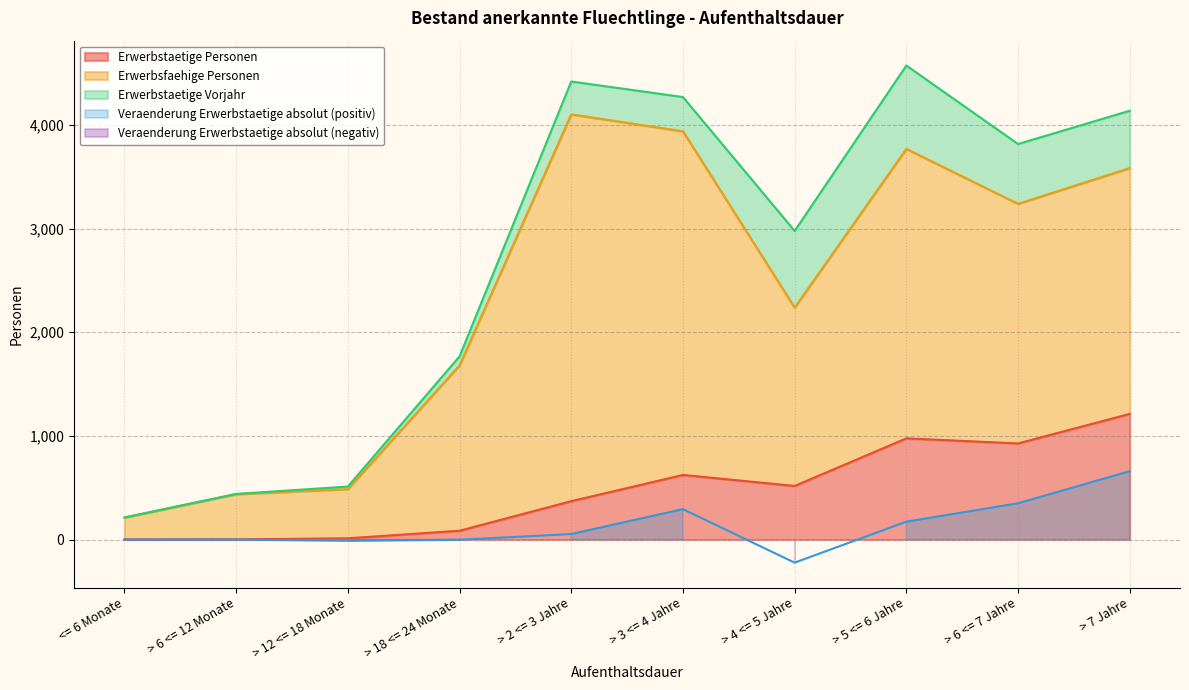

What is the total value across all series at > 4 <= 5 Jahre?

294